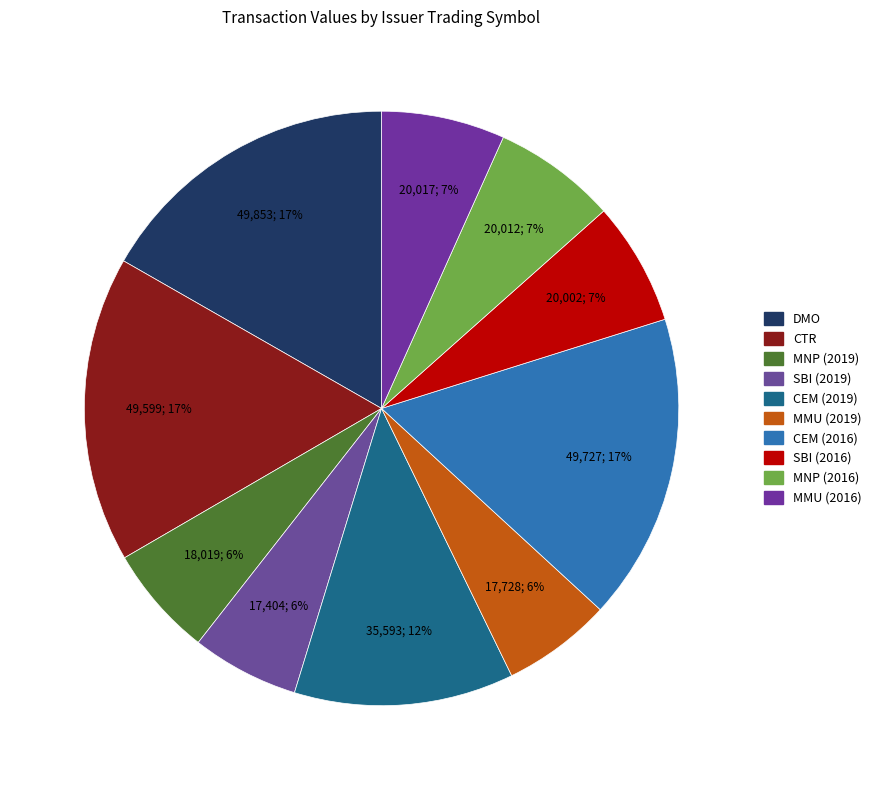

How much of the chart is everything except SBI (2016)?

93.3%